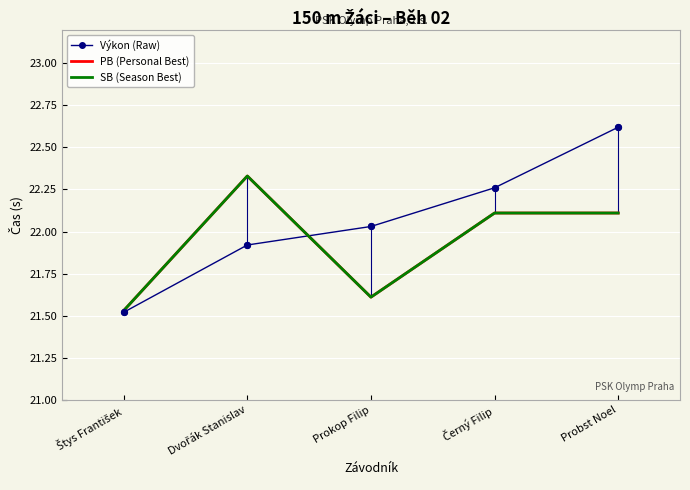

At how many categories does at least one series exceed 22?

4